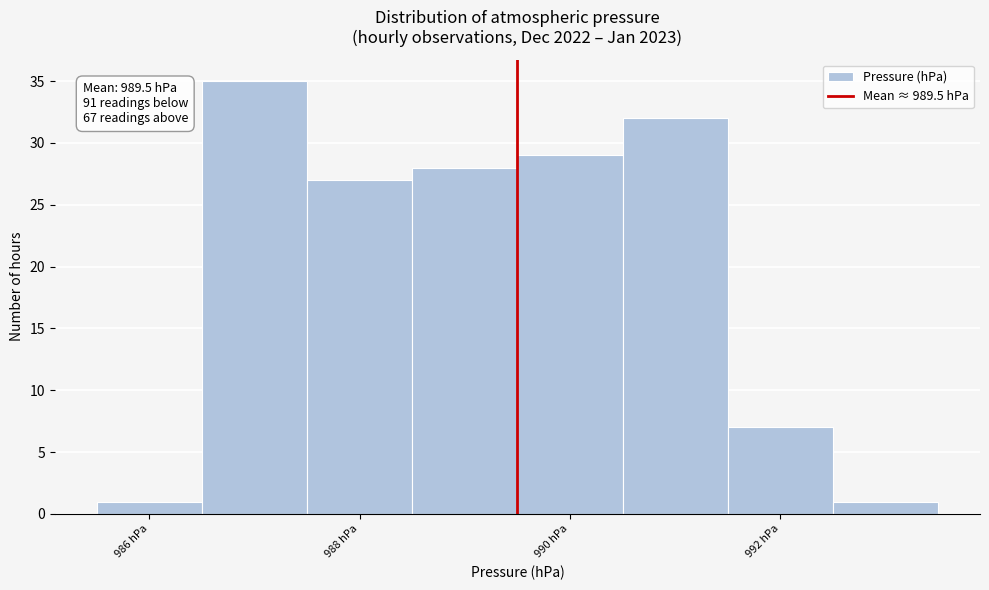

Over which range of the x-axis is the bar tallest?

986.5 to 987.5